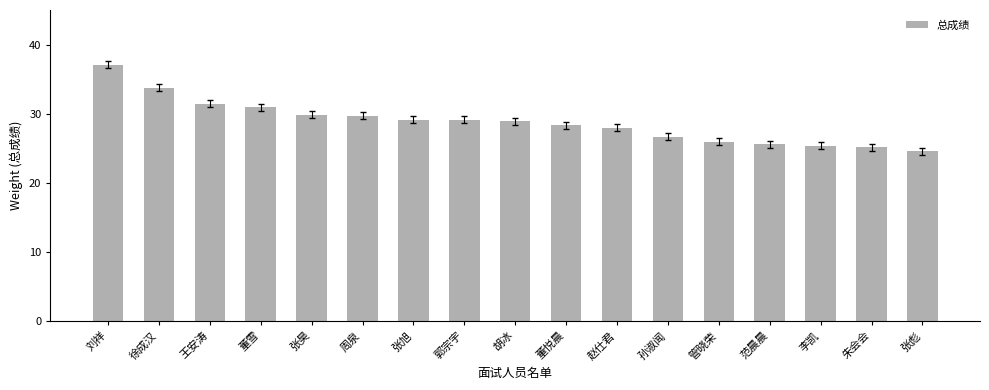

What is the smallest value displayed?

24.6